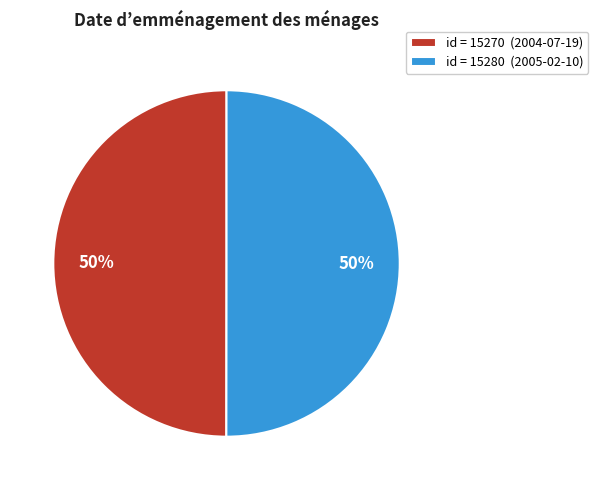

Approximately how many times larger is the value at id = 15280 (2005-02-10) compared to id = 15270 (2004-07-19)?

1.0